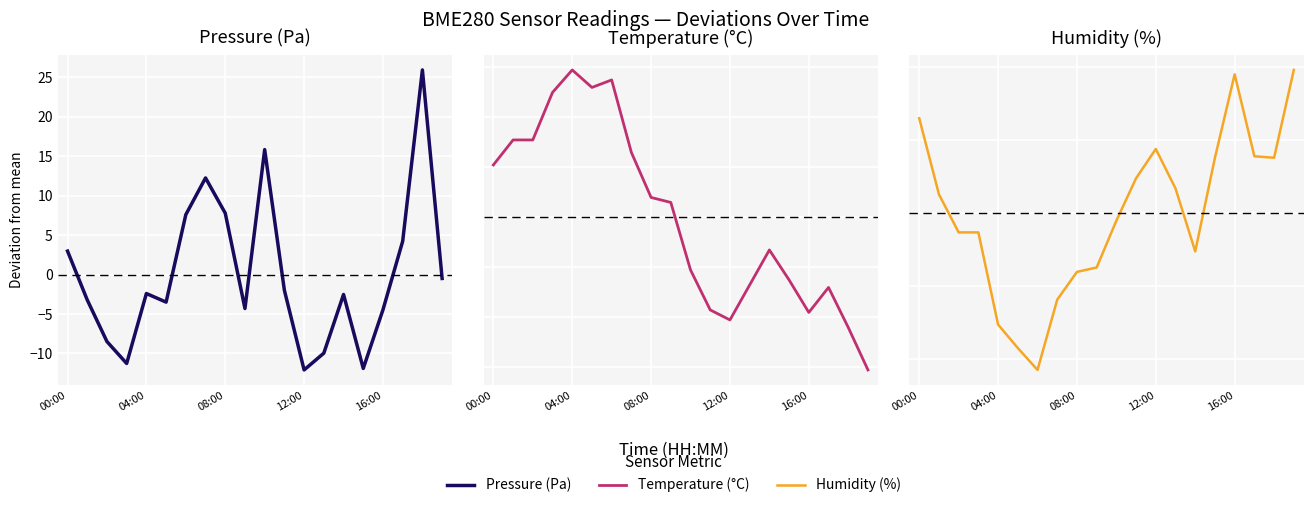

Is the value of Humidity (%) at 6 greater than the value of Temperature (°C) at 16:00?

No